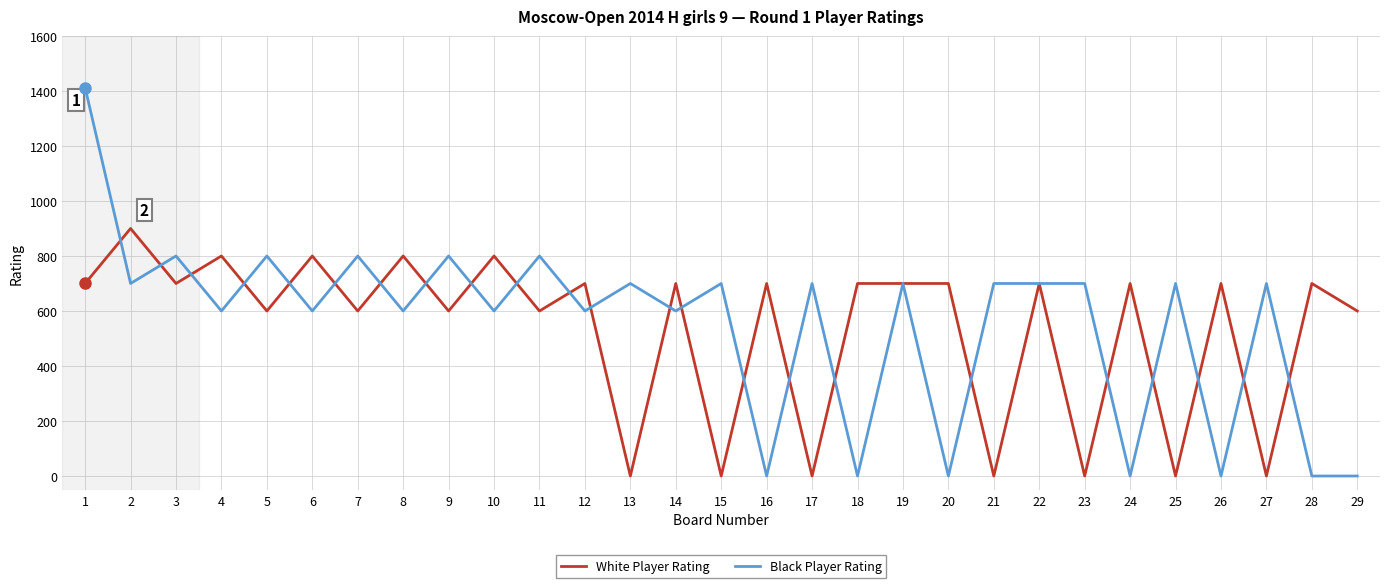

What is the greatest value displayed?

1412